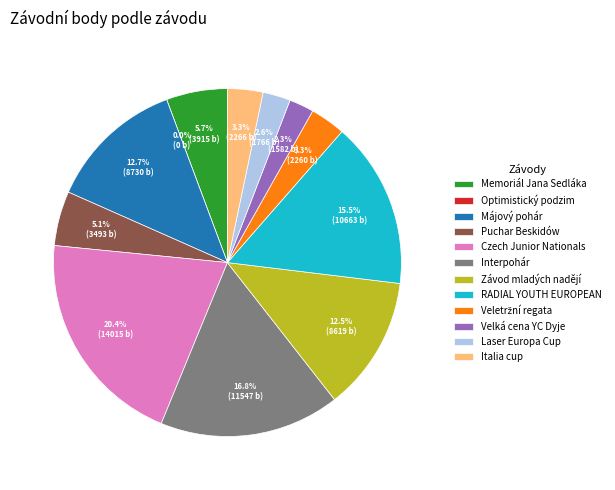

True or false: Czech Junior Nationals accounts for 20% of the total.

True